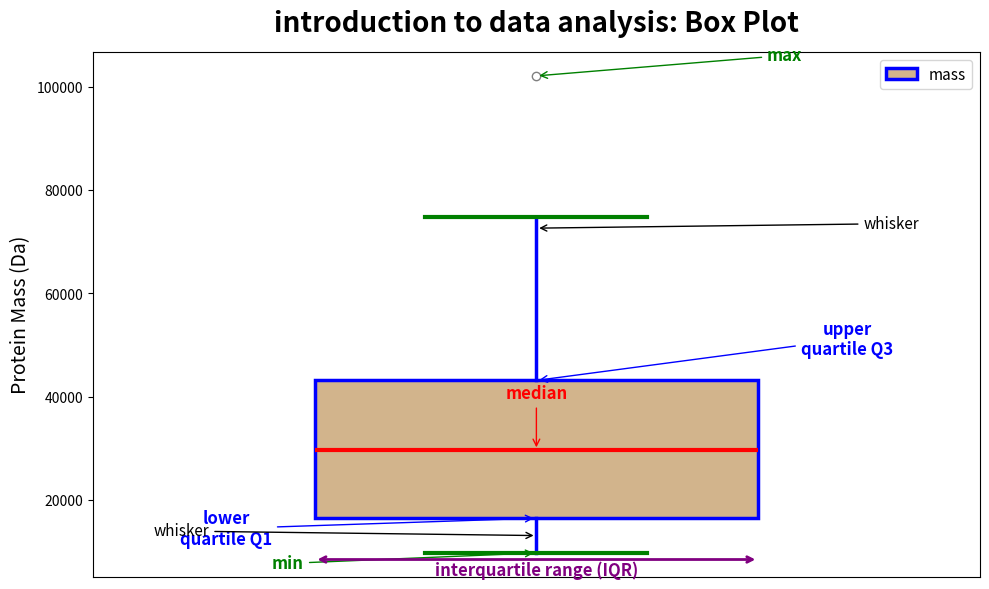

Where does the upper whisker of the box end on the y-axis? The values are not printed on the chart, so give them approximately, as read against the axis.

74000